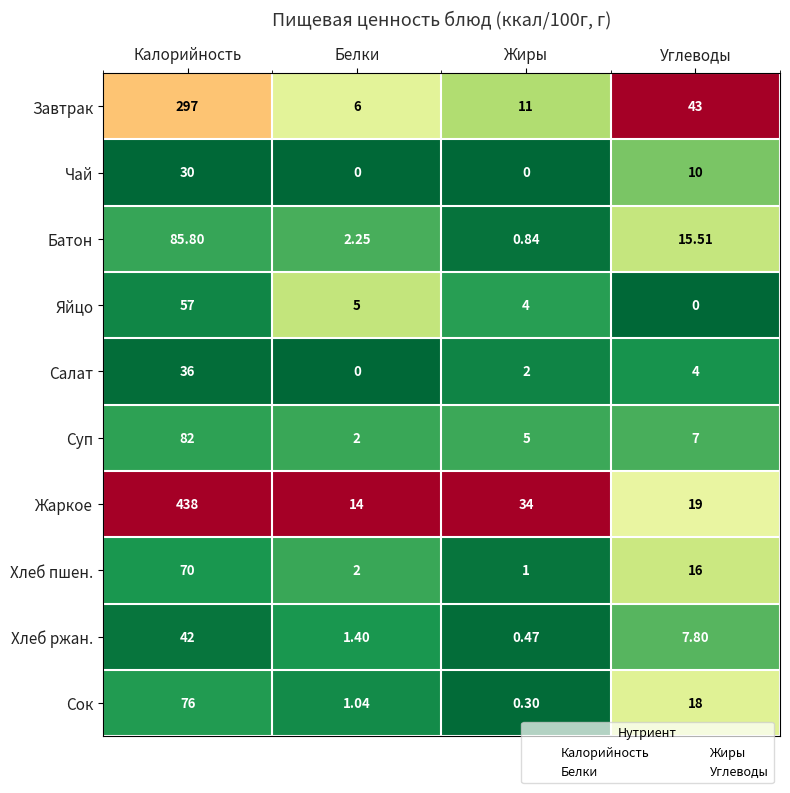

List the series in order of their peak value, lowest first.

Чай, Салат, Хлеб ржан., Яйцо, Хлеб пшен., Сок, Суп, Батон, Завтрак, Жаркое